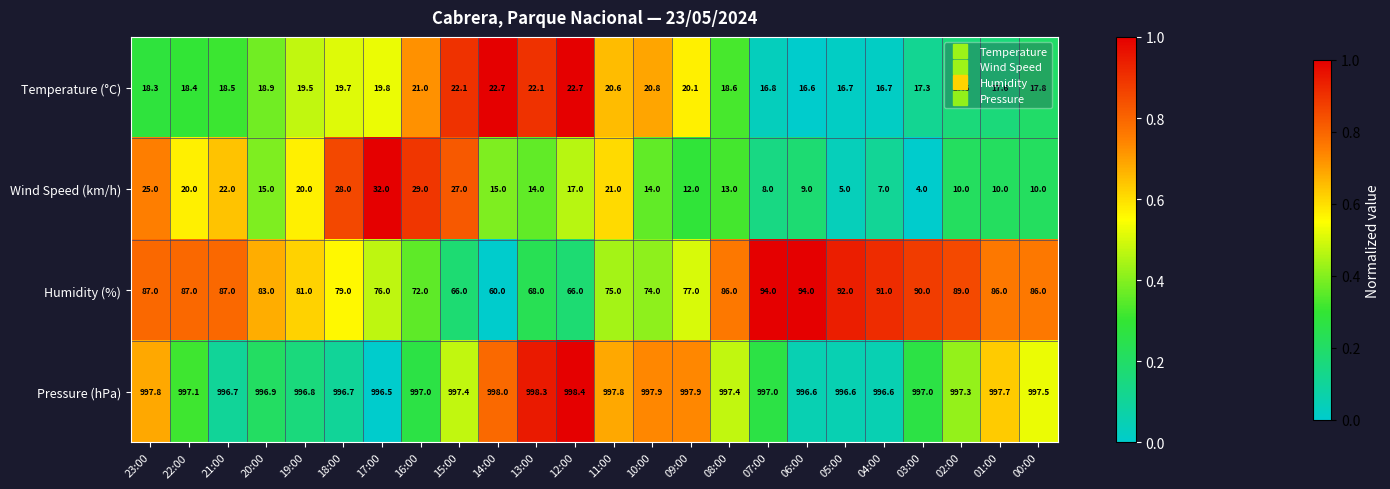

How many data points does each series have?

24